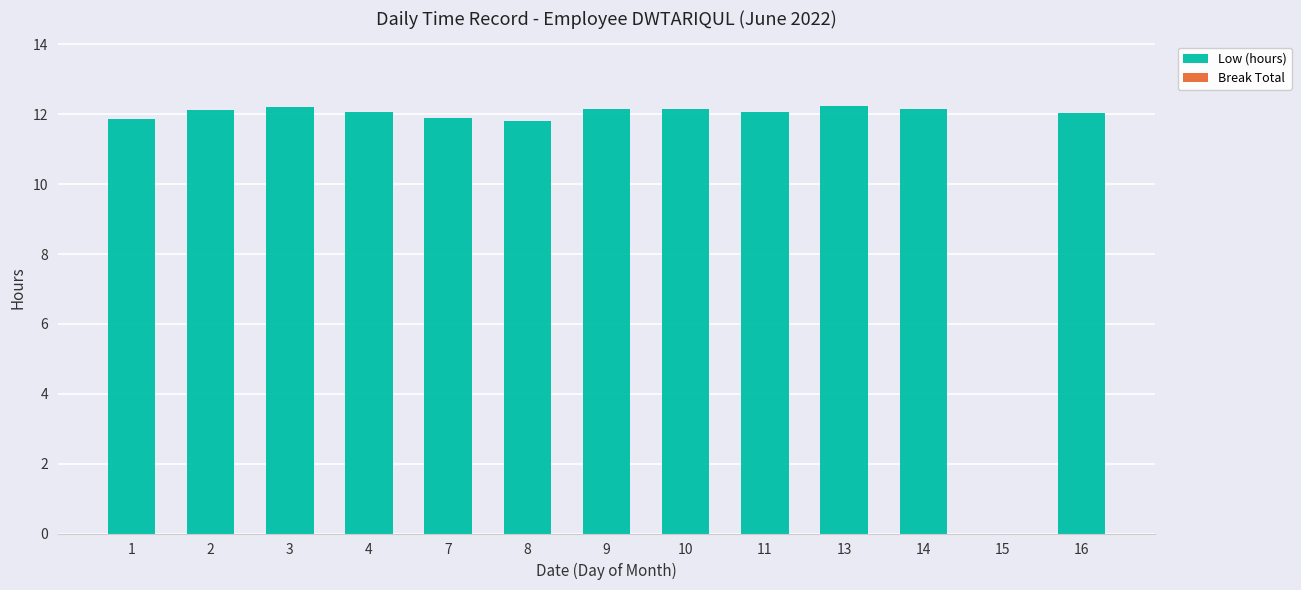

Between 8 and 15, which is larger?

8